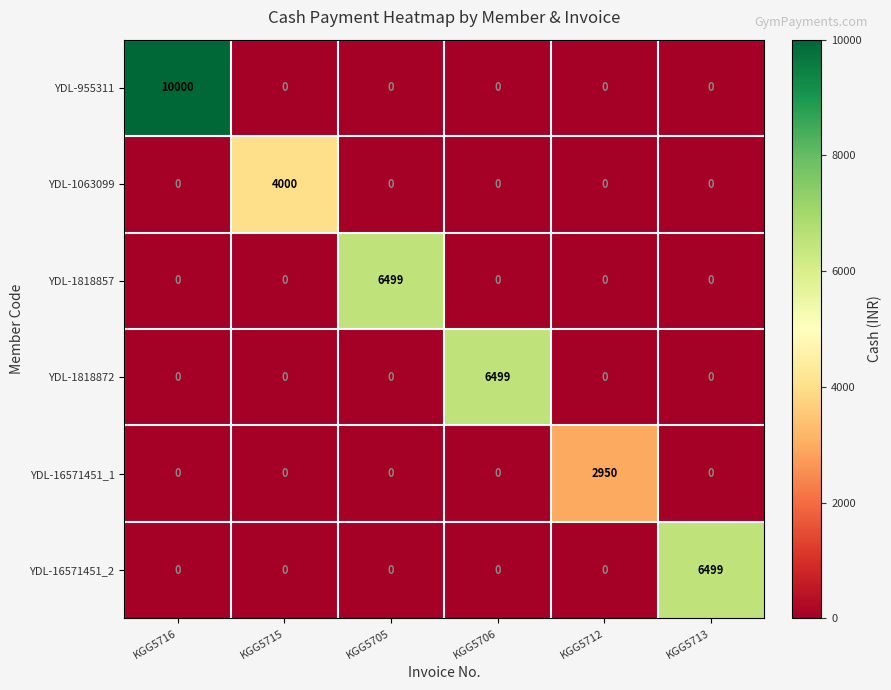

The YDL-1818857 series shows 6499 at KGG5705. True or false?

True